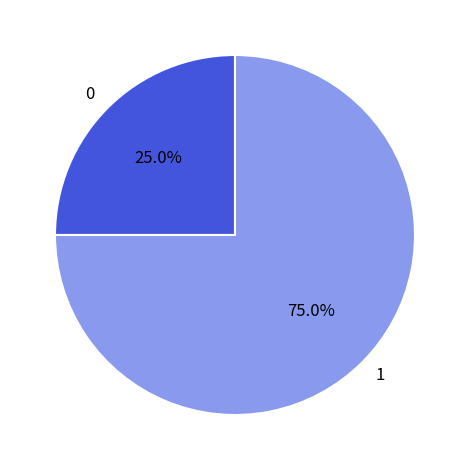

To the nearest percent, what is the average slice percentage?

50%